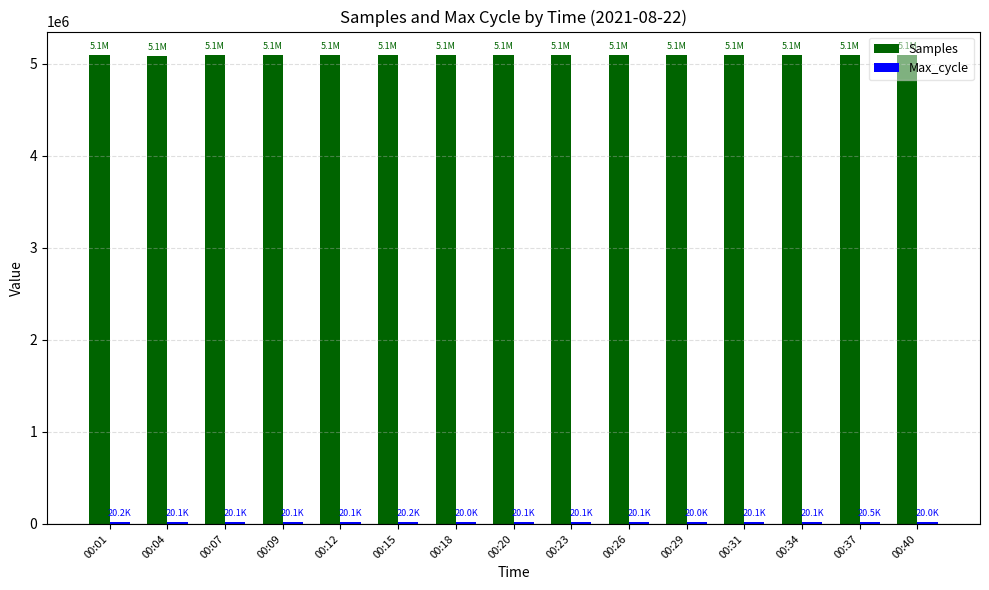

How many groups of bars are there?

15